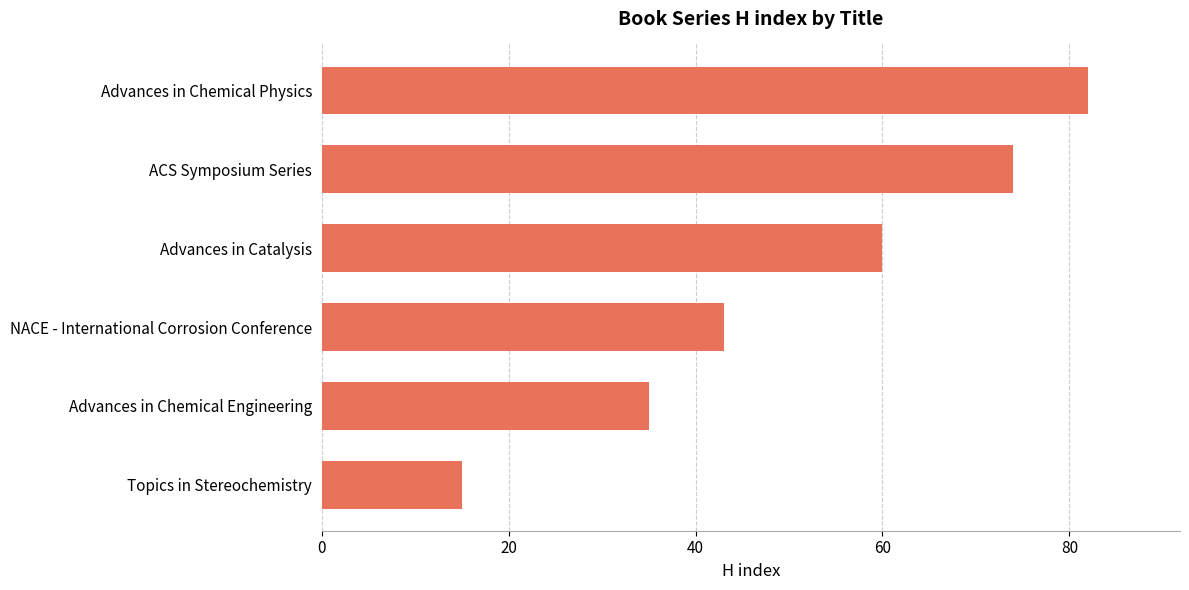

What is the difference between the maximum and minimum values?

67